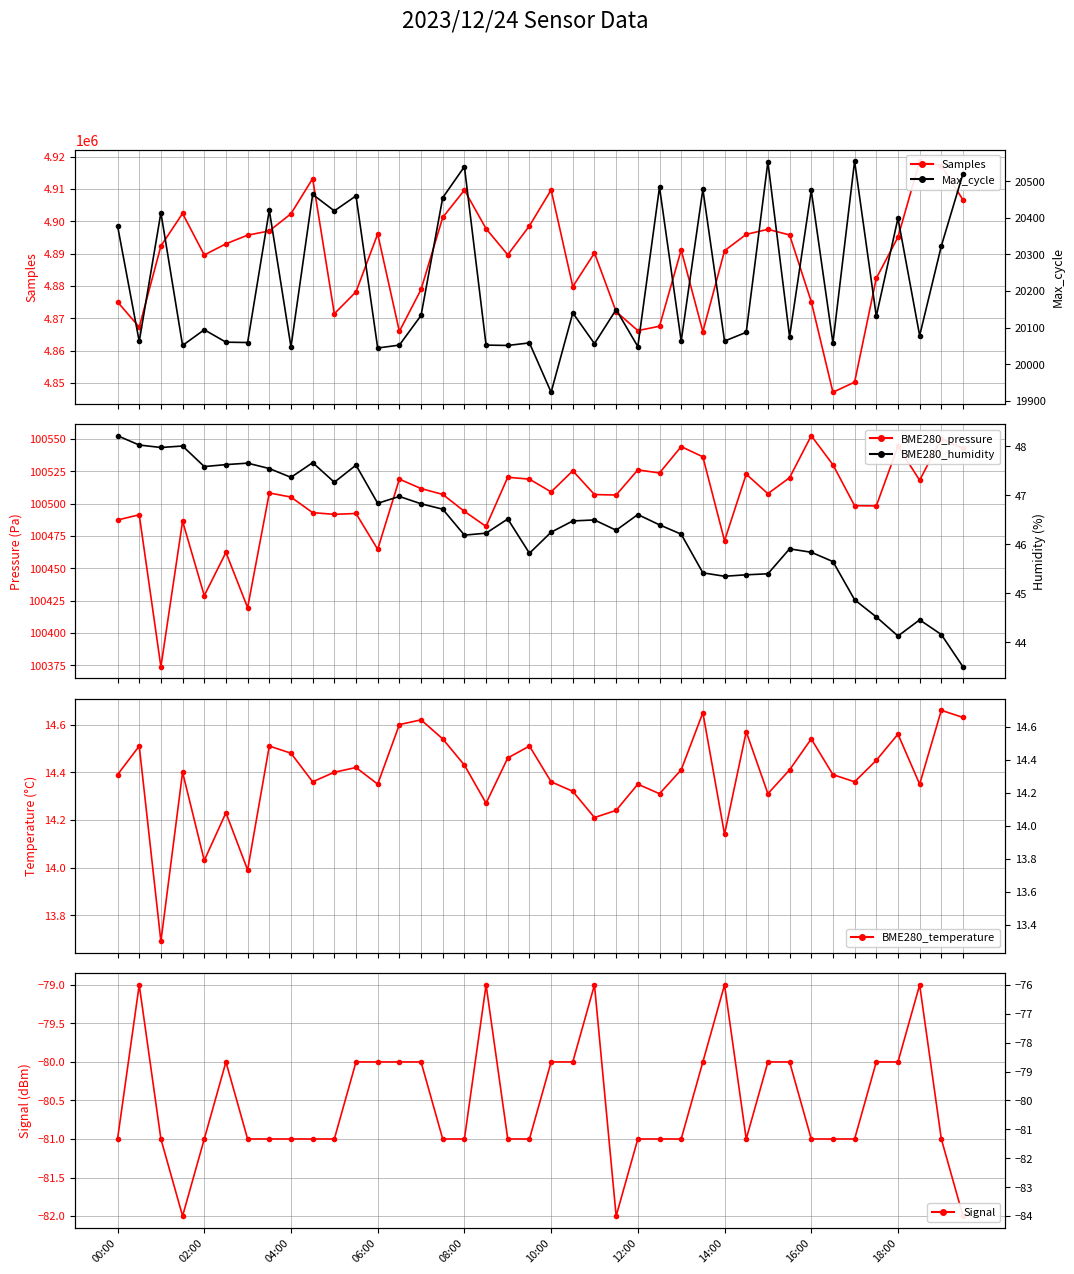

Rank the series at BME280_pressure from highest to lowest value.

Samples, BME280_pressure, Max_cycle, BME280_humidity, BME280_temperature, Signal